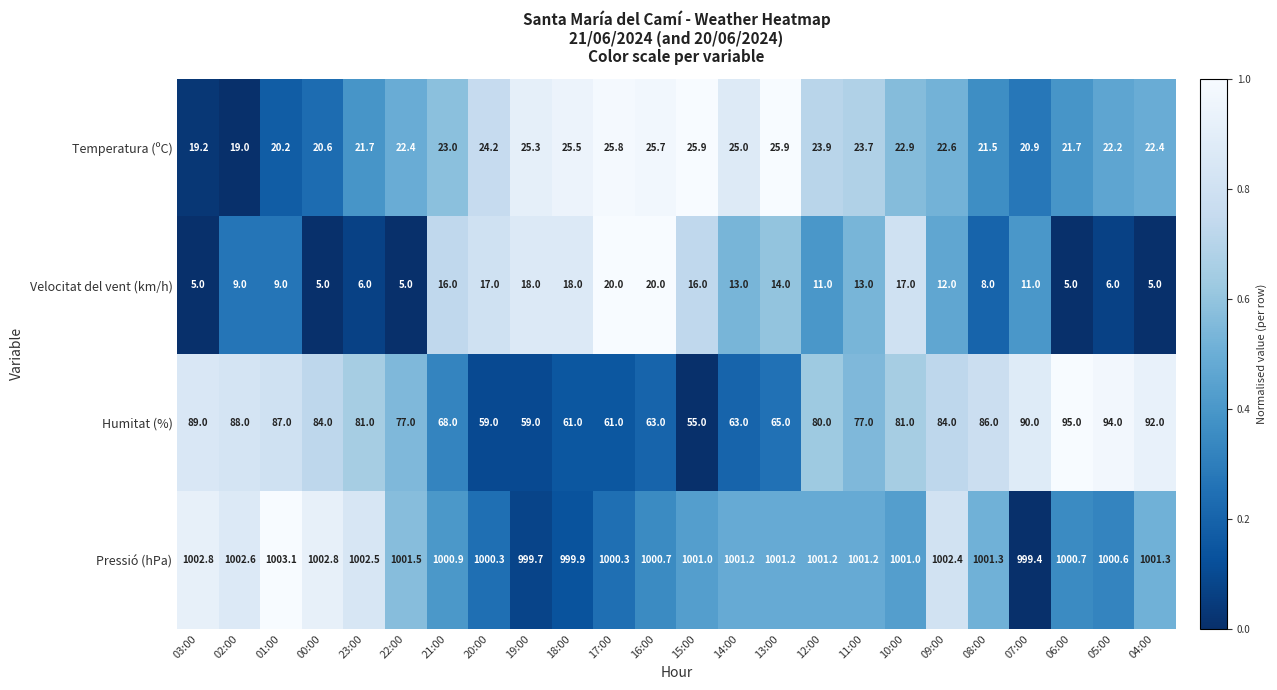

Read the Pressió (hPa) value at 20:00.

1000.3